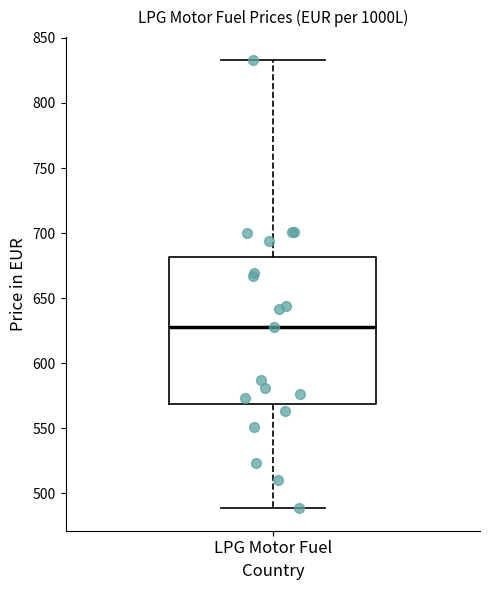

Where does the lower whisker of the box for LPG Motor Fuel end on the y-axis? The values are not printed on the chart, so give them approximately, as read against the axis.

490